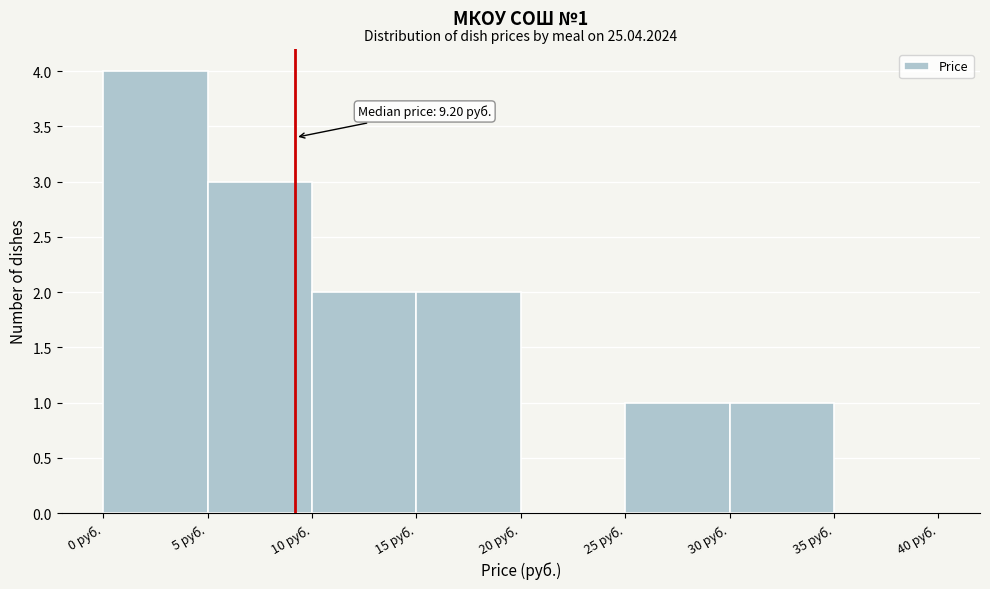

Which range on the x-axis has the tallest bar?

0 to 5